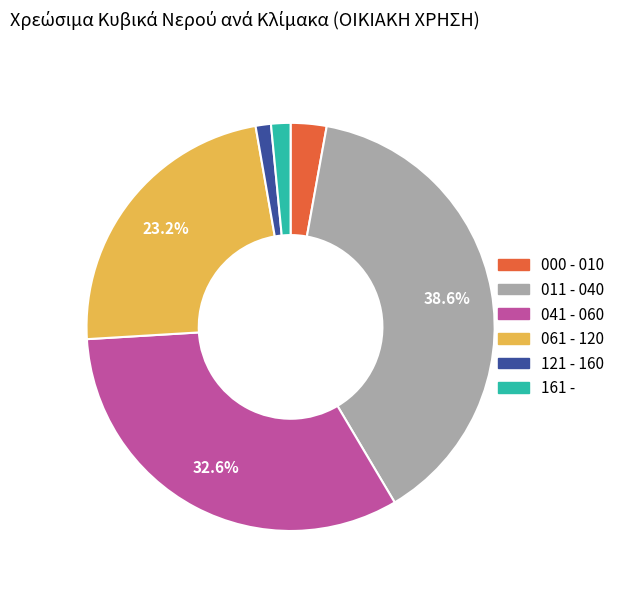

The 000 - 010 slice represents 11% of the pie. True or false?

False